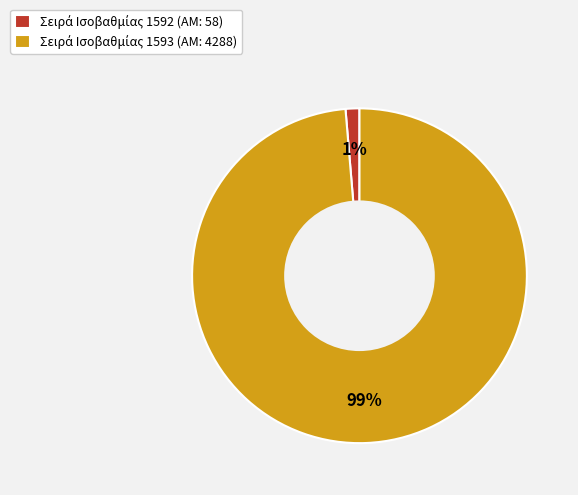

To the nearest percent, what is the average slice percentage?

50%